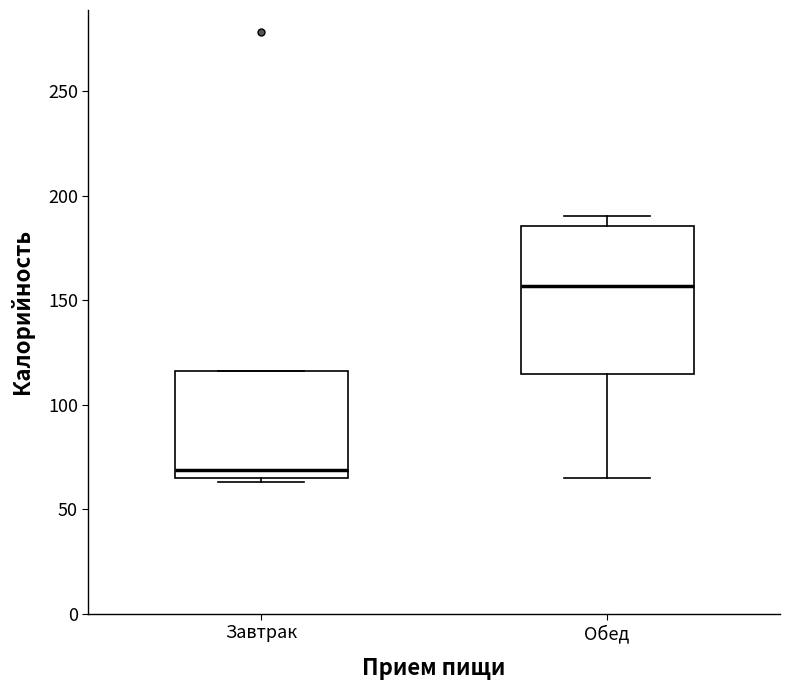

Where is the lower edge of the box for Завтрак on the y-axis? The values are not printed on the chart, so give them approximately, as read against the axis.

65